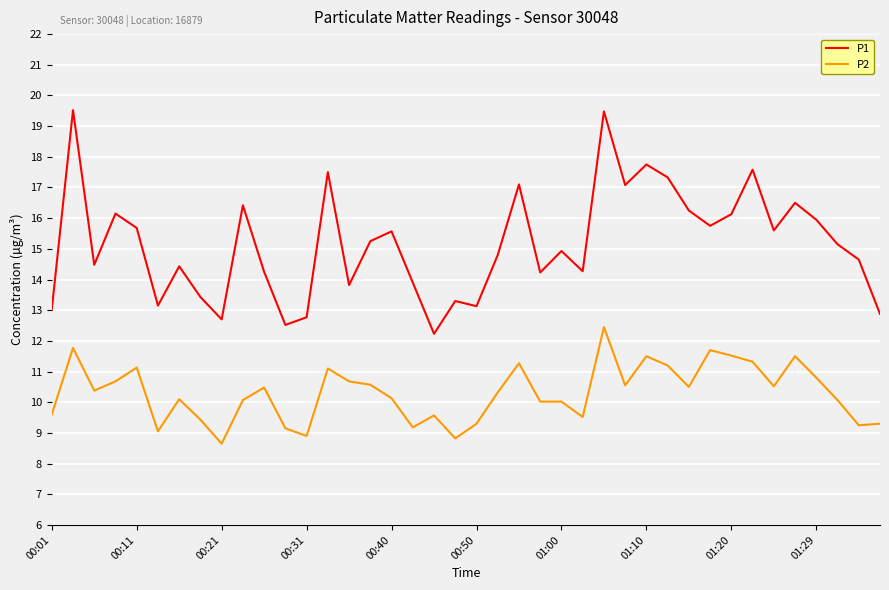

Which series has the largest total across all categories?

P1